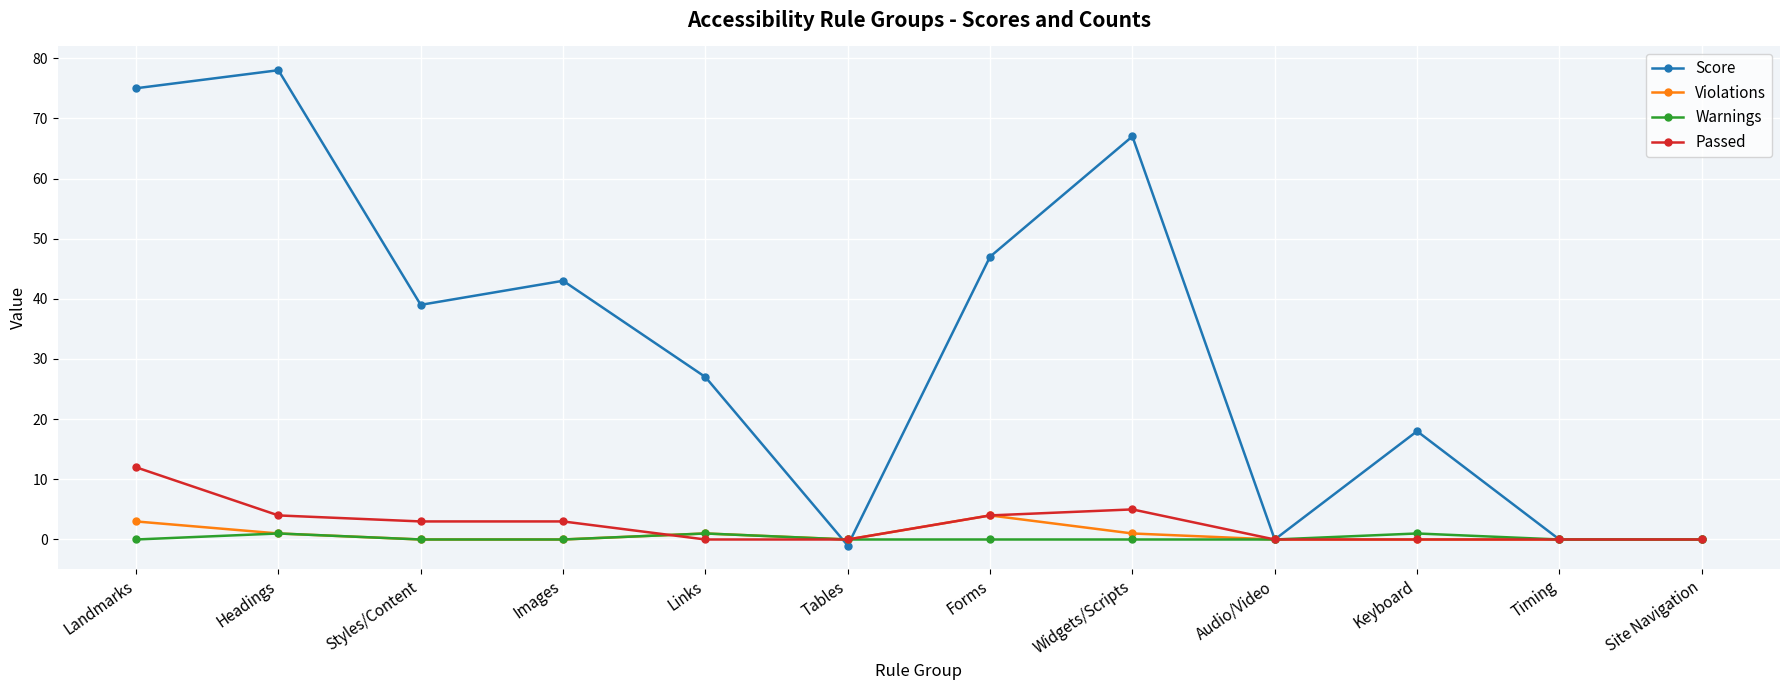

How many data points in Score are less than 39?

6